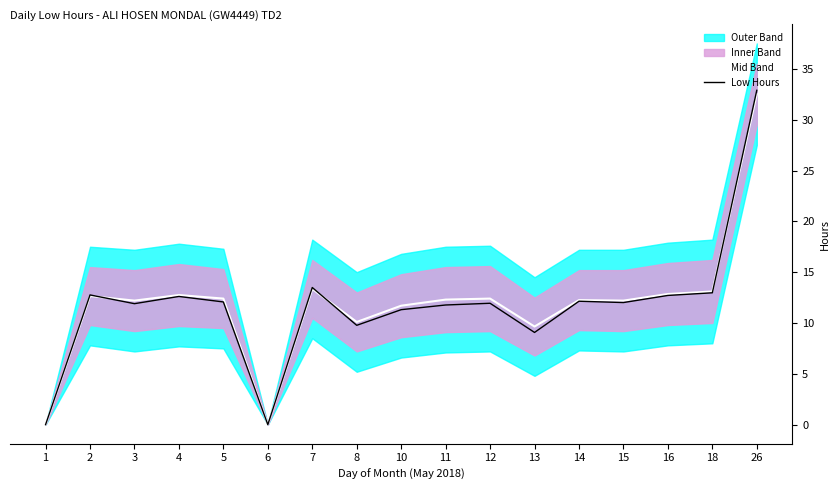

Is it true that Low Hours equals 12.9 at 1?

False